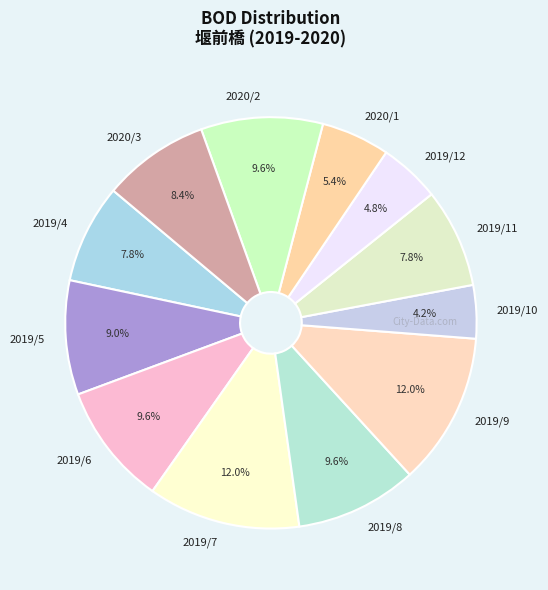

What is the ratio of the value at 2019/12 to the value at 2019/9?

0.4